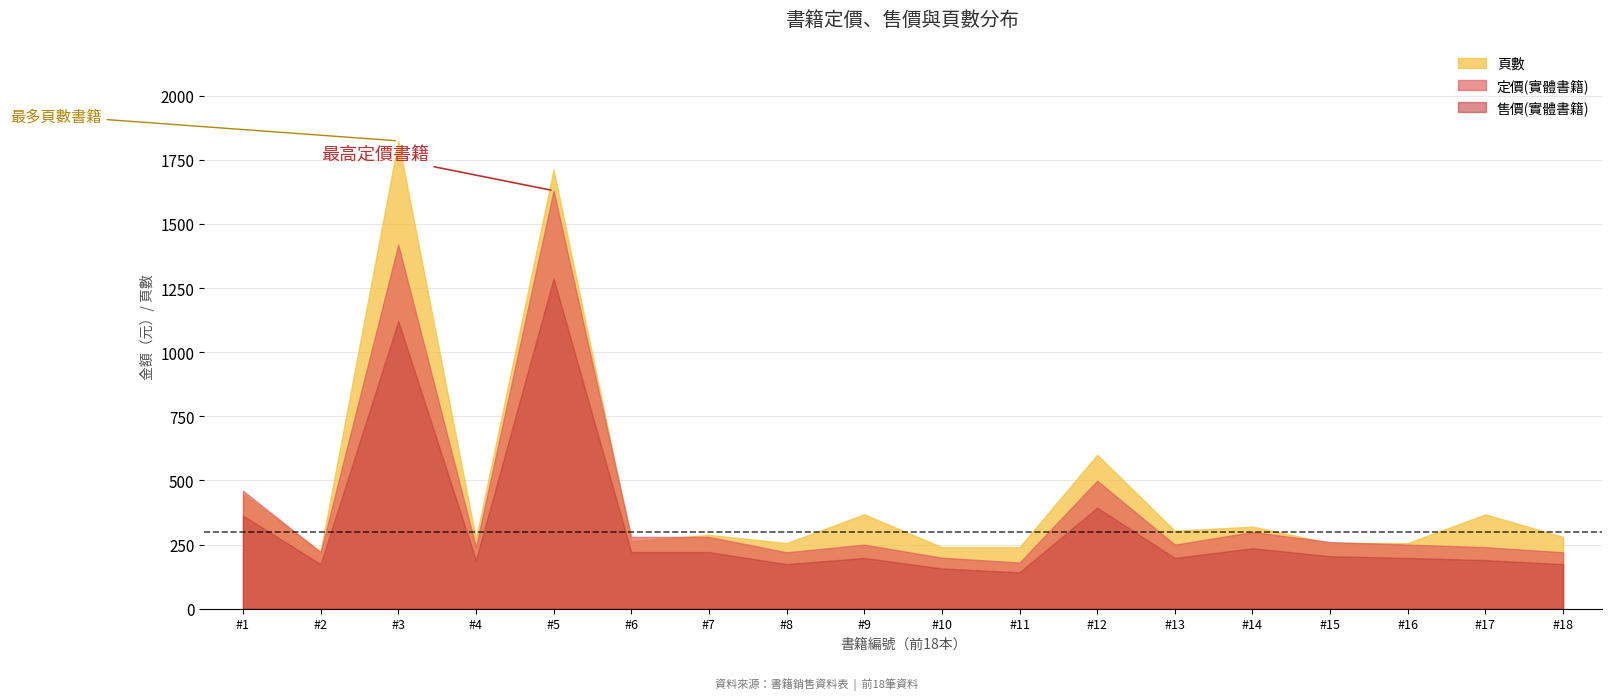

How many data points in 頁數 are above 288?

8